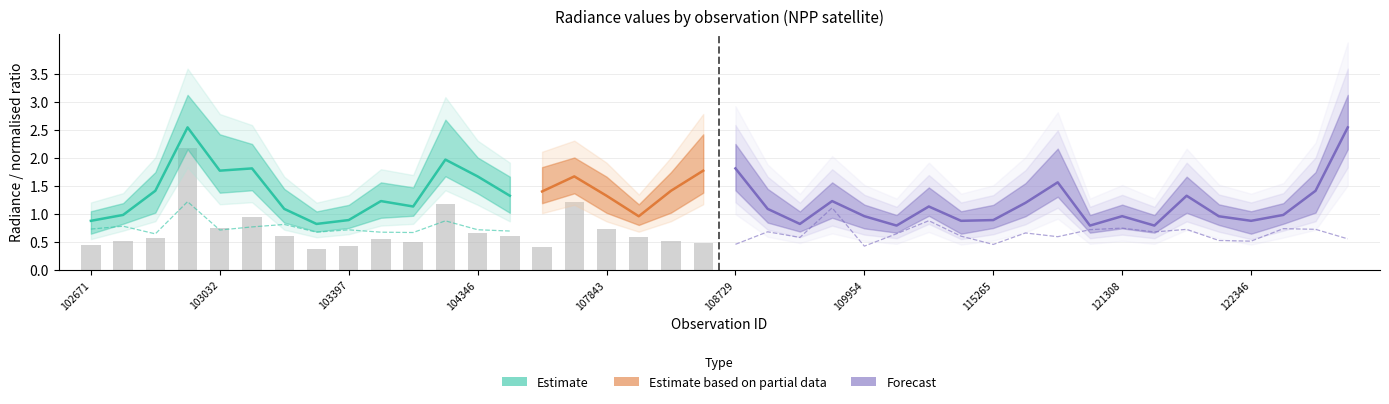

At which category is the sum across all series the highest?

102920